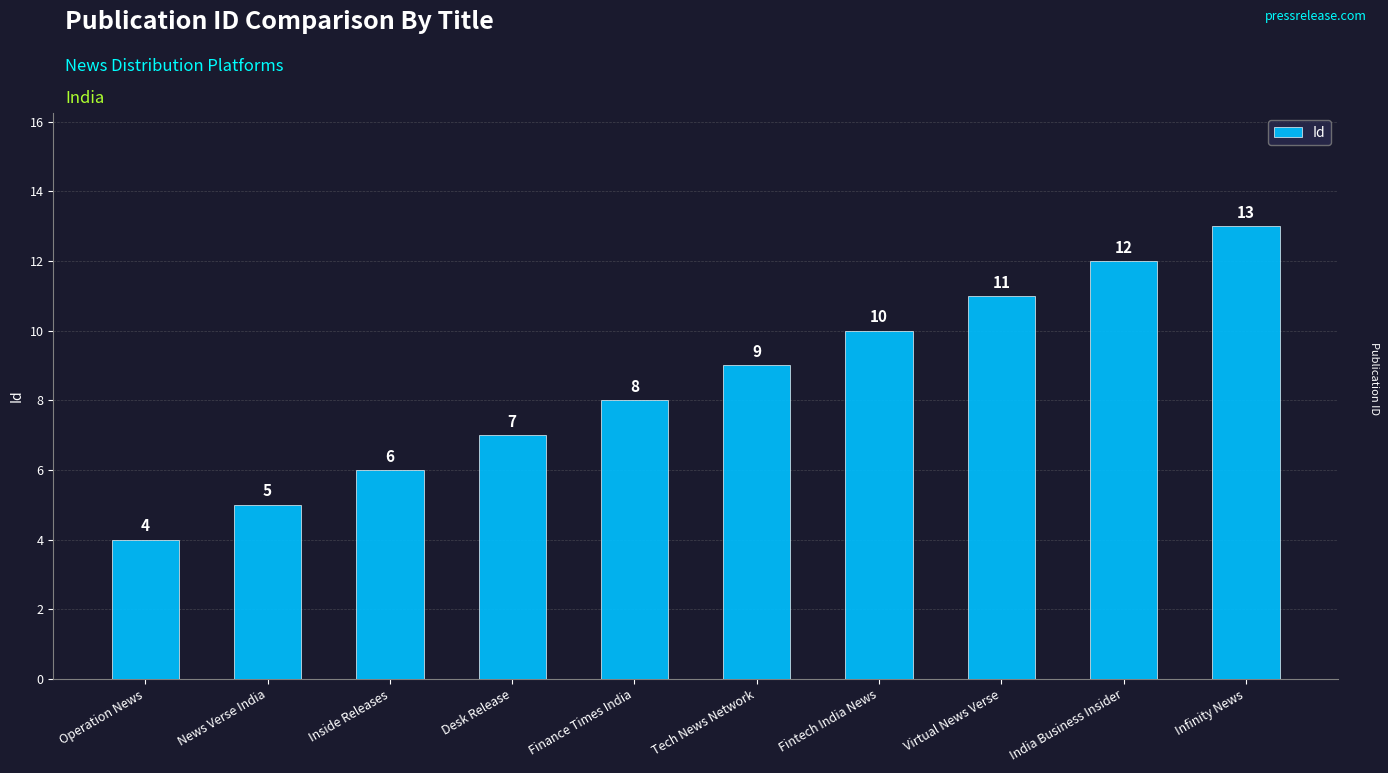

Rank the categories by value from highest to lowest.

Infinity News, India Business Insider, Virtual News Verse, Fintech India News, Tech News Network, Finance Times India, Desk Release, Inside Releases, News Verse India, Operation News